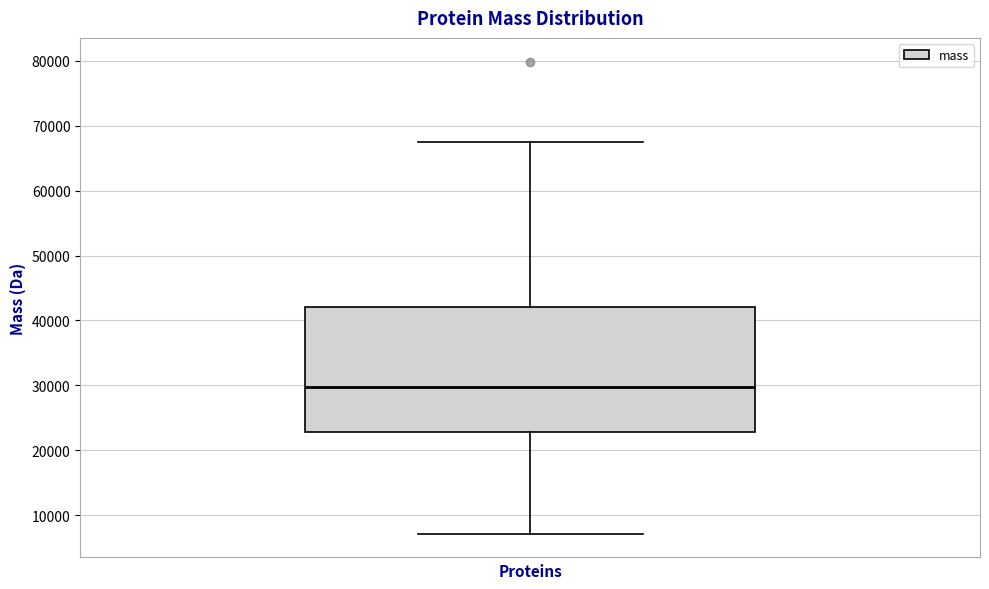

Transcribe this box plot: give where the median line is, the range the box spans, and where the two whiskers end, as read against the y-axis. The values are not printed on the chart, so give them approximately, as read against the axis.

median 30000, box 23000 to 42000, whiskers 7000 to 68000